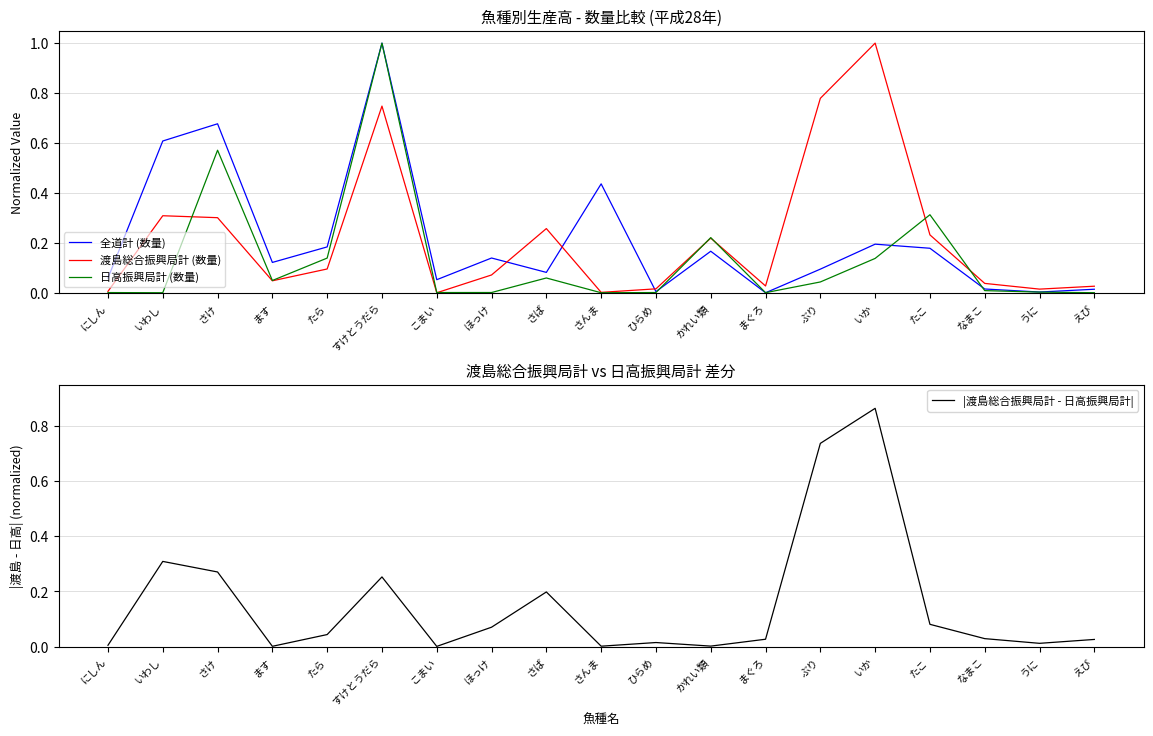

After their last crossing, which series has the higher values: 渡島総合振興局計 (数量) or 全道計 (数量)?

渡島総合振興局計 (数量)